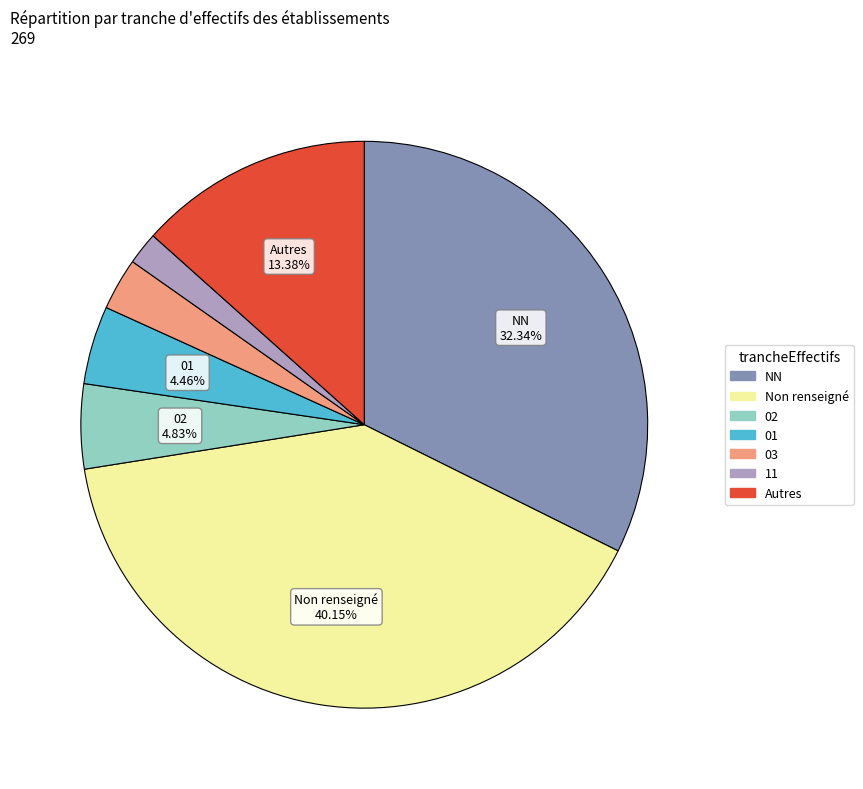

Is there any slice that represents more than half of the pie?

No